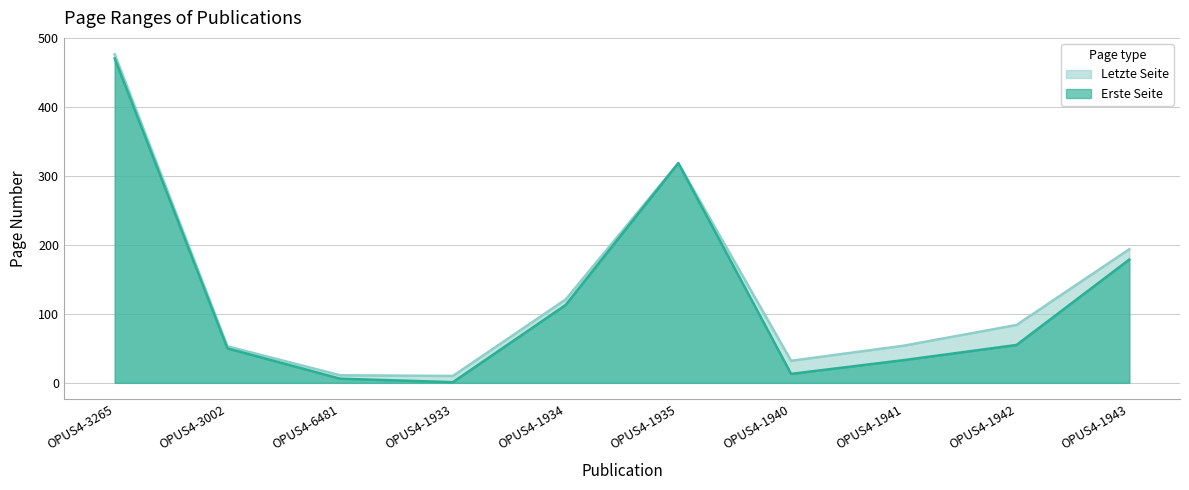

Rank the series by their maximum value, from lowest to highest.

Erste Seite, Letzte Seite